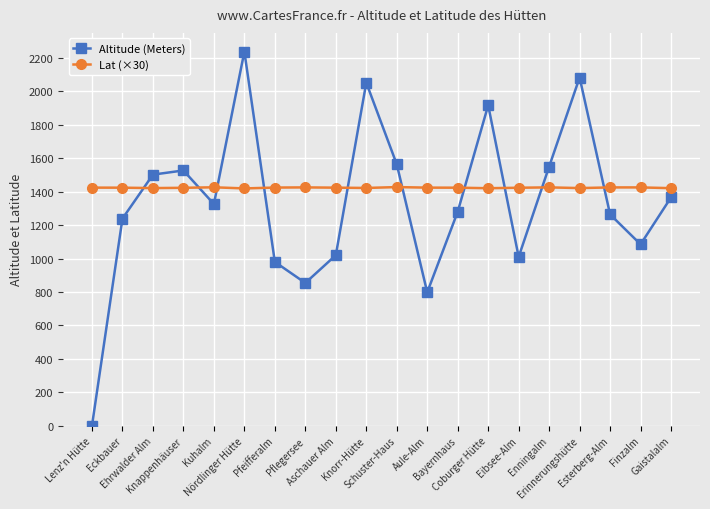

How many intersections are there between Lat (×30) and Altitude (Meters)?

10